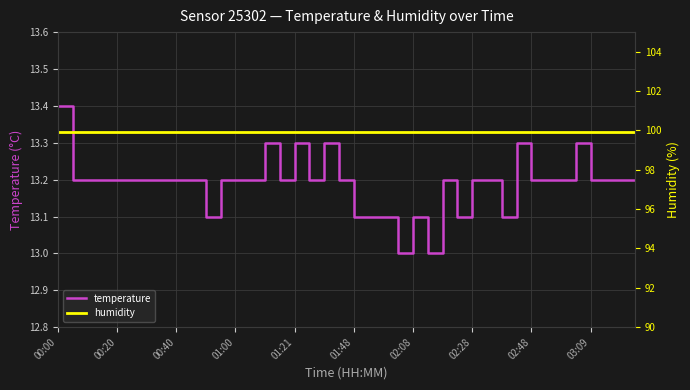

In temperature, how many points are higher than both neighbors (excluding endpoints)?

7